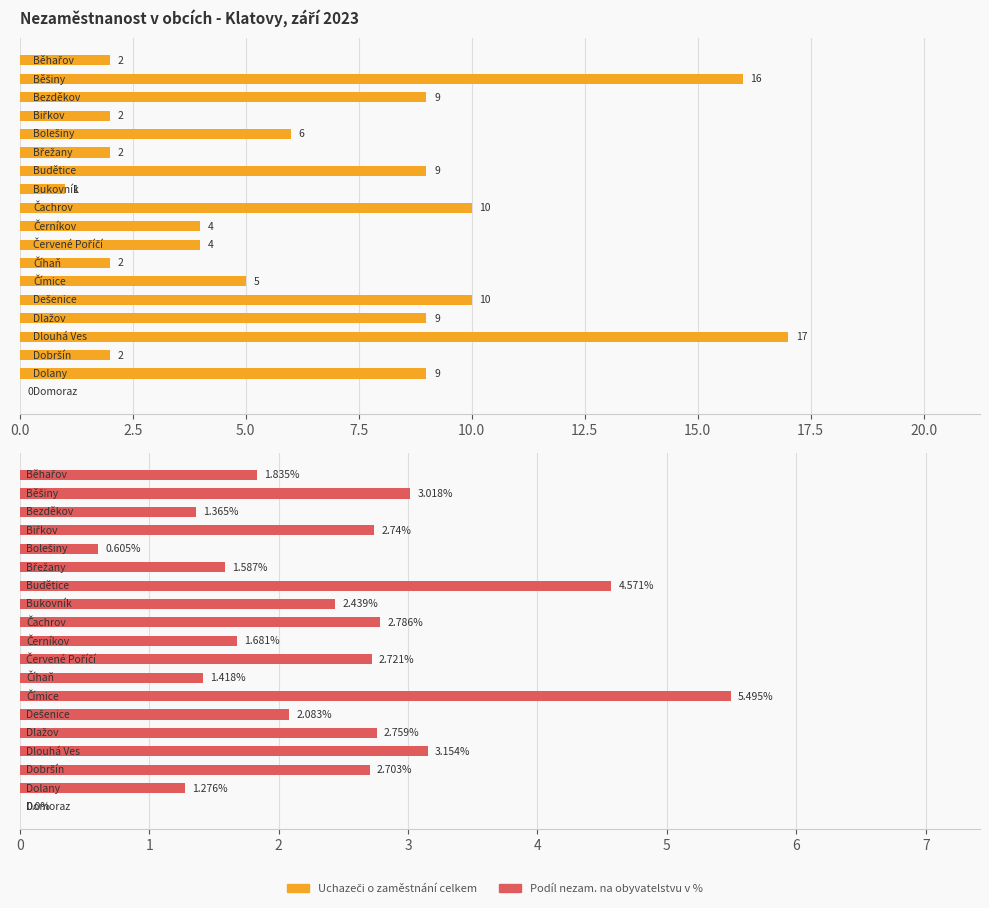

What is the difference between the Podíl nezam. na obyvatelstvu v % values at 15 and 11?

1.7